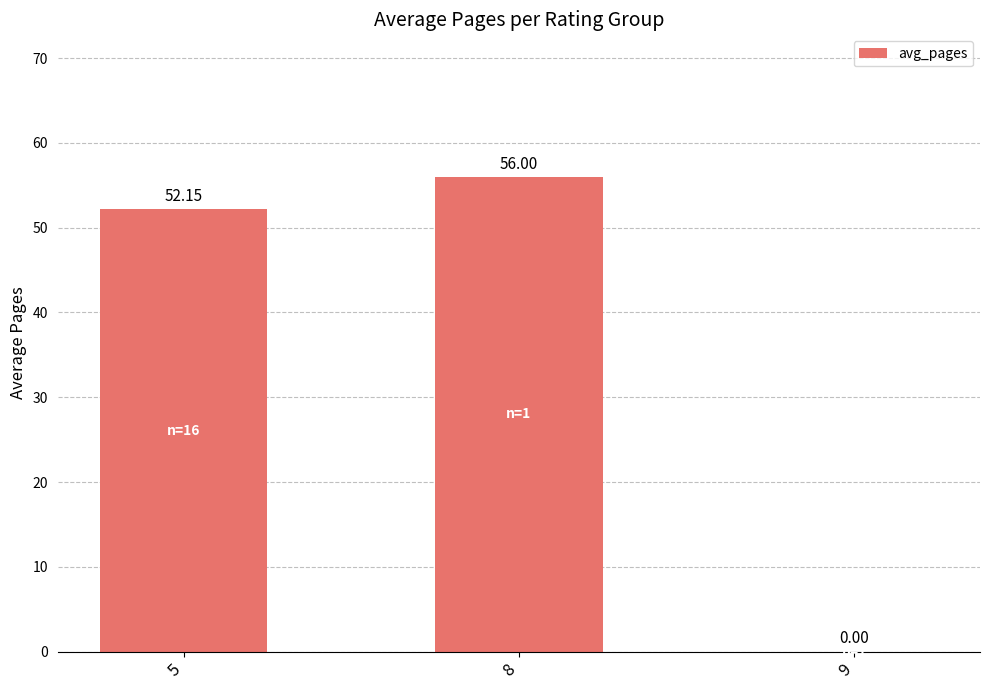

Is it true that the value at 9 is 0.0?

True